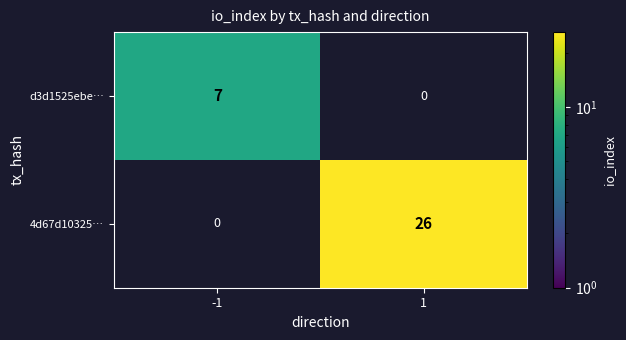

Is it true that d3d1525ebe… equals 7 at -1?

True